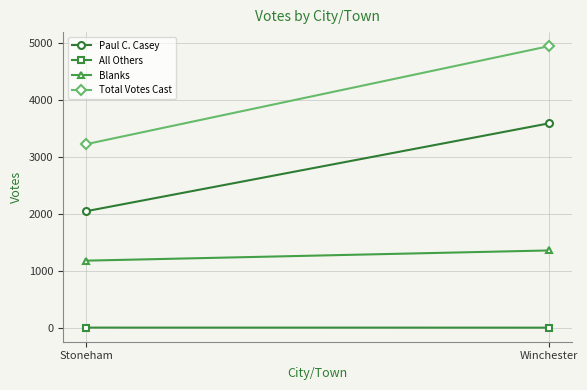

True or false: Blanks has a value of 1354 at Winchester.

True